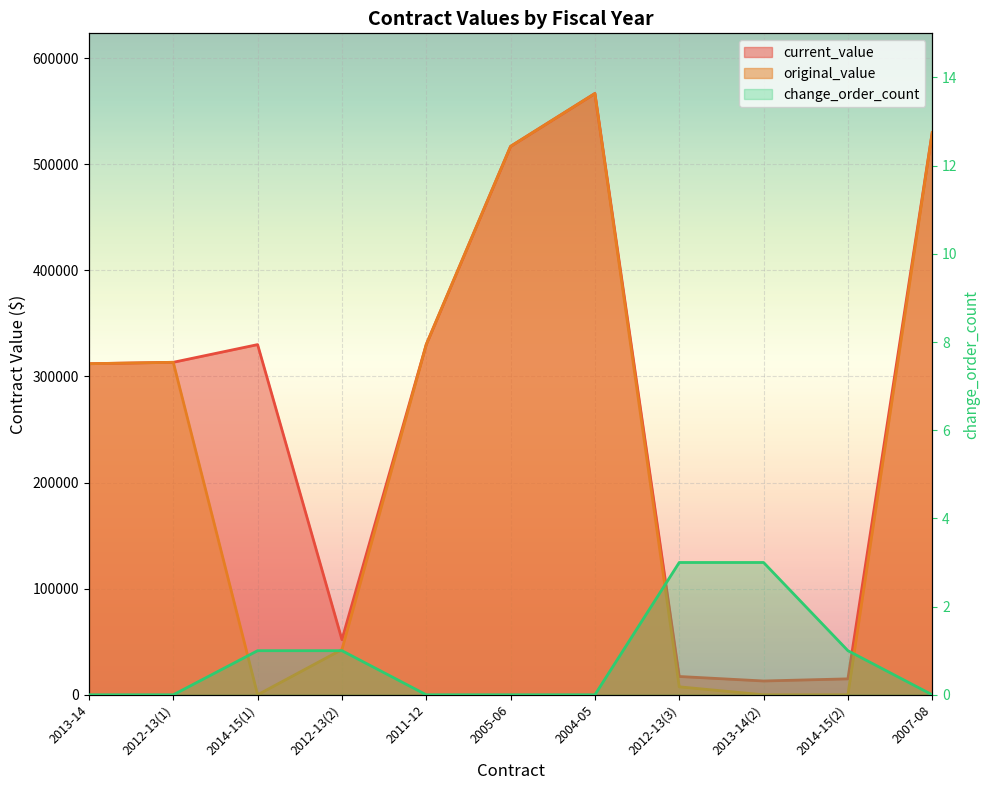

Rank the series at 2012-13(2) from highest to lowest value.

current_value, original_value, change_order_count